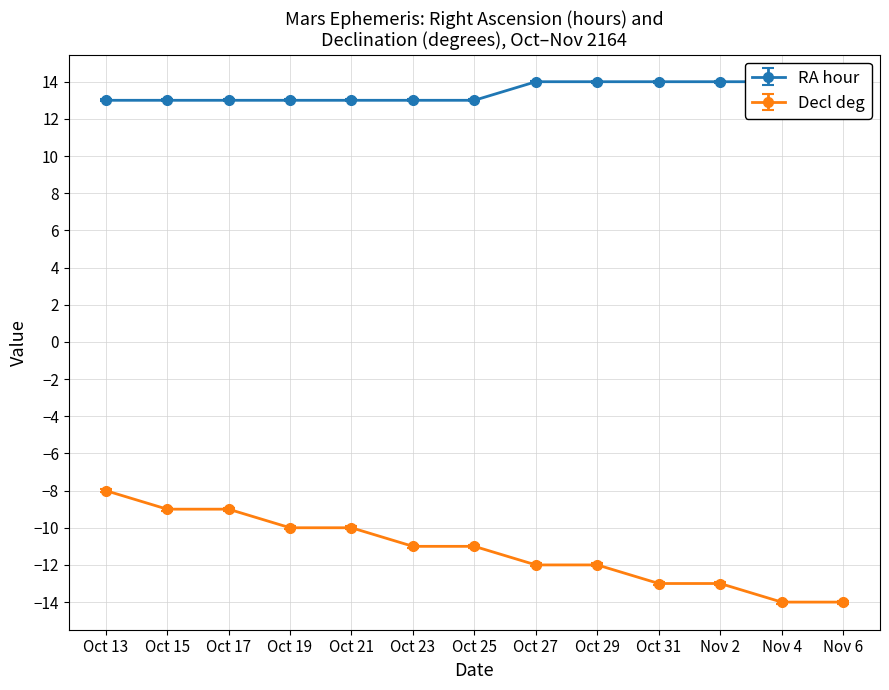

At Oct 21, list the series in order from smallest to largest.

Decl deg (Set), RA min (Rise)